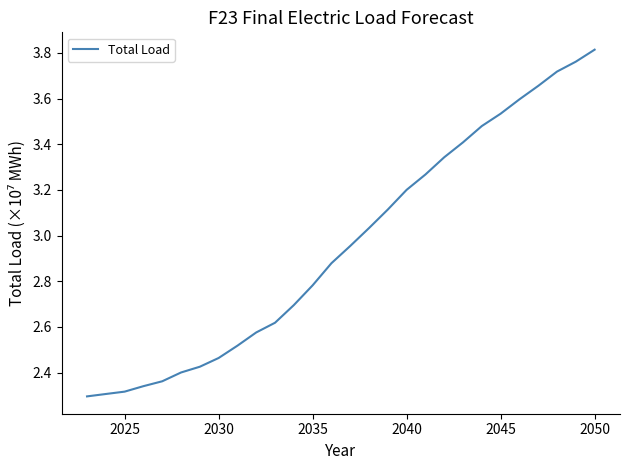

What is the difference between the maximum and minimum values?

1.5